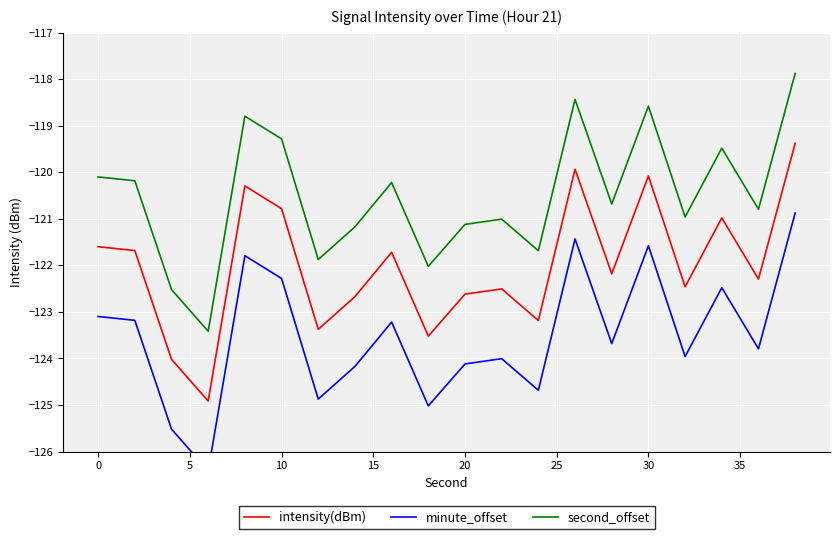

True or false: second_offset and intensity(dBm) intersect in this chart.

False